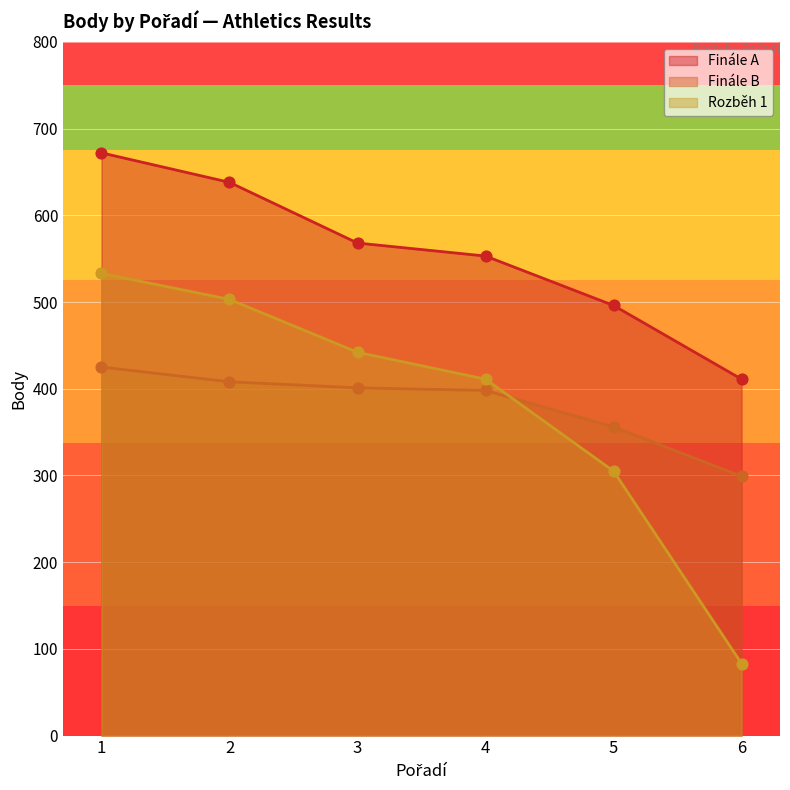

At which category is the sum across all series the highest?

1